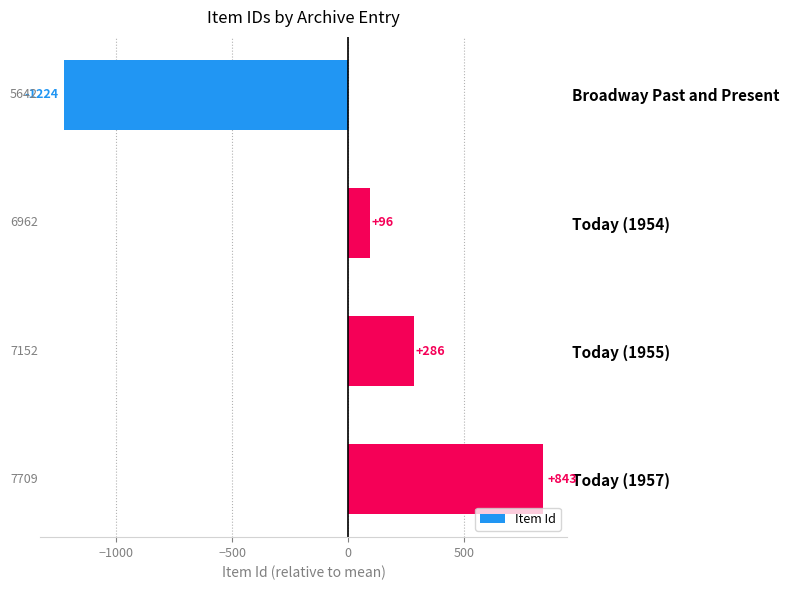

Count the number of categories in the chart.

4